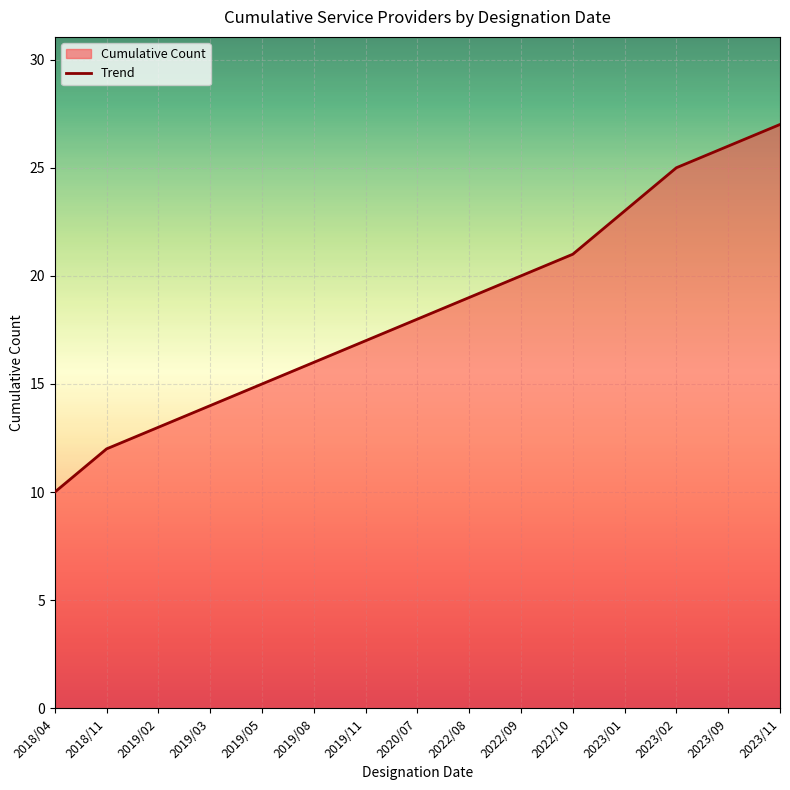

What is the sum of the values at 2019/11 and 2019/02?

30